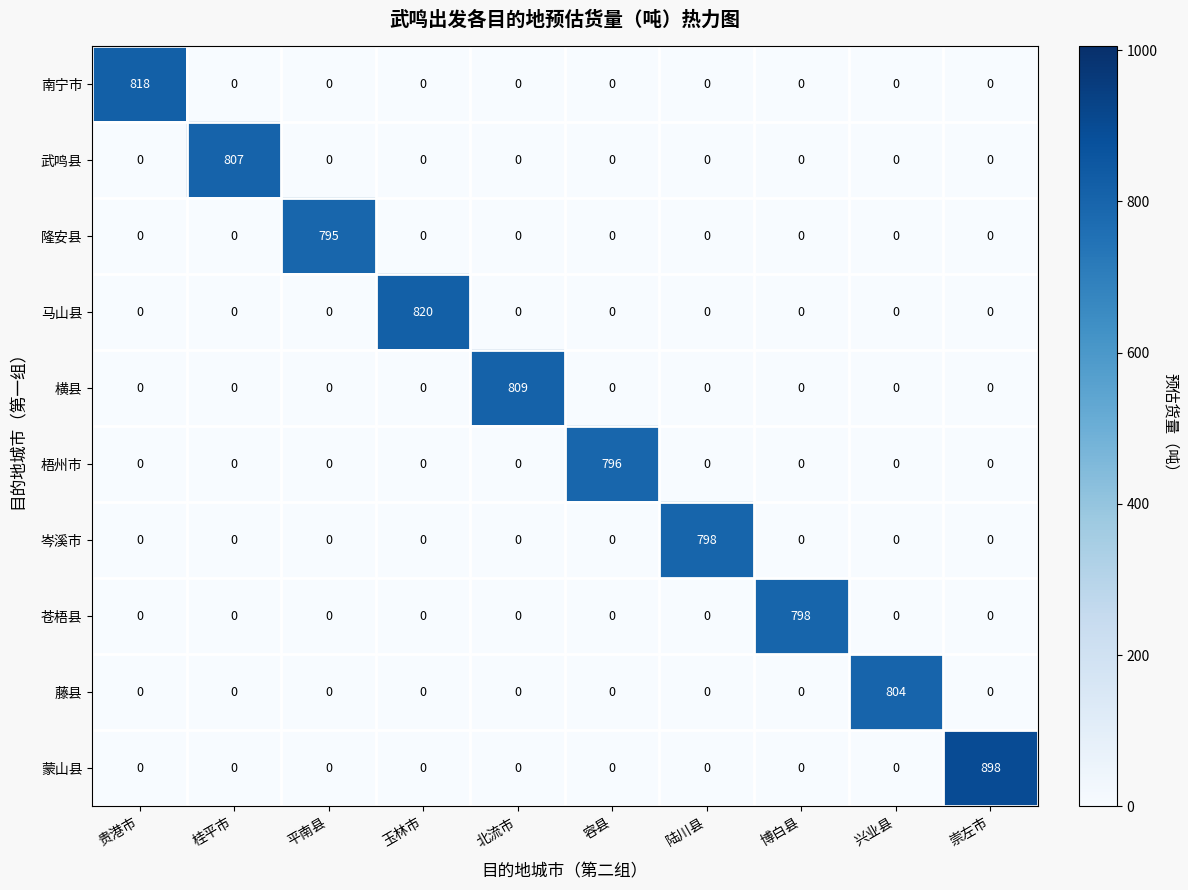

At which category is the sum across all series the highest?

崇左市